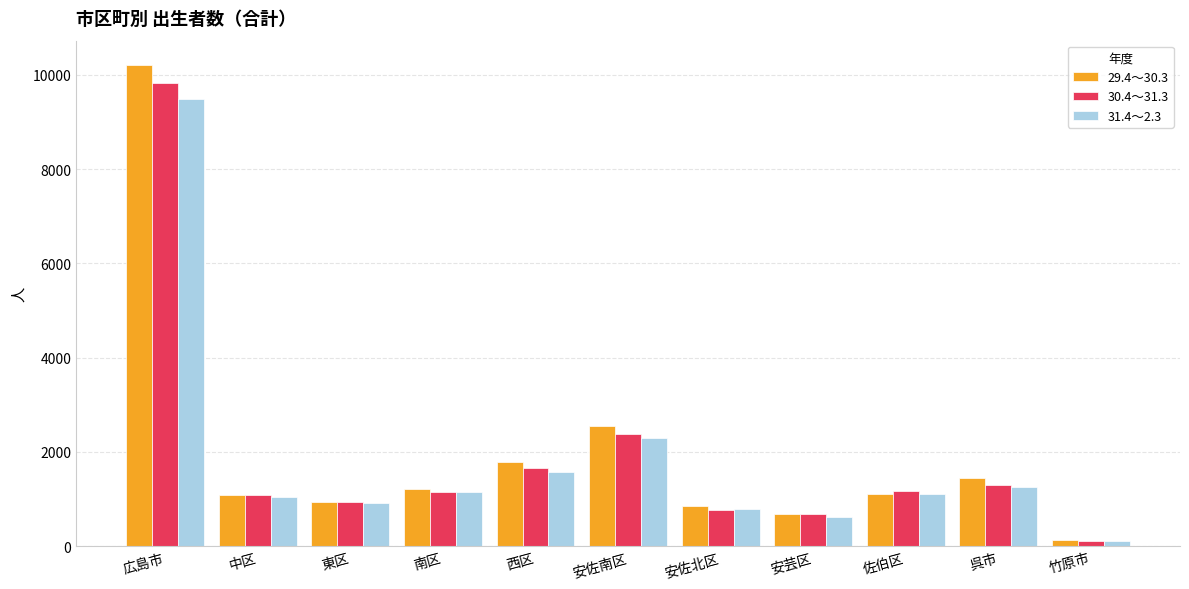

How many values in the 30.4～31.3 series are below 1155?

5